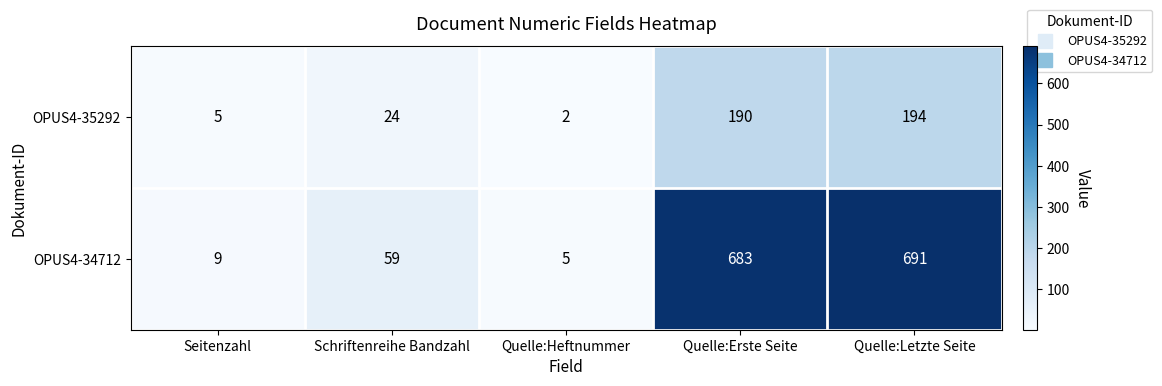

At how many categories does at least one series exceed 229?

2